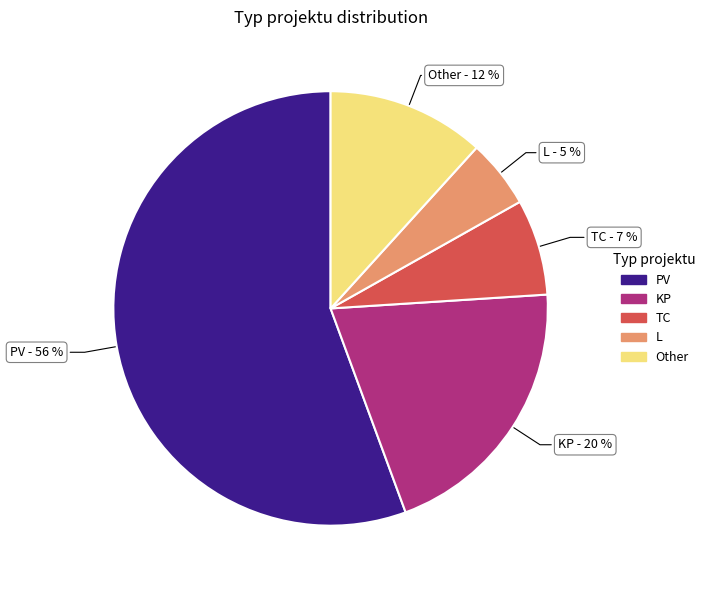

What is the largest slice in the pie chart?

PV